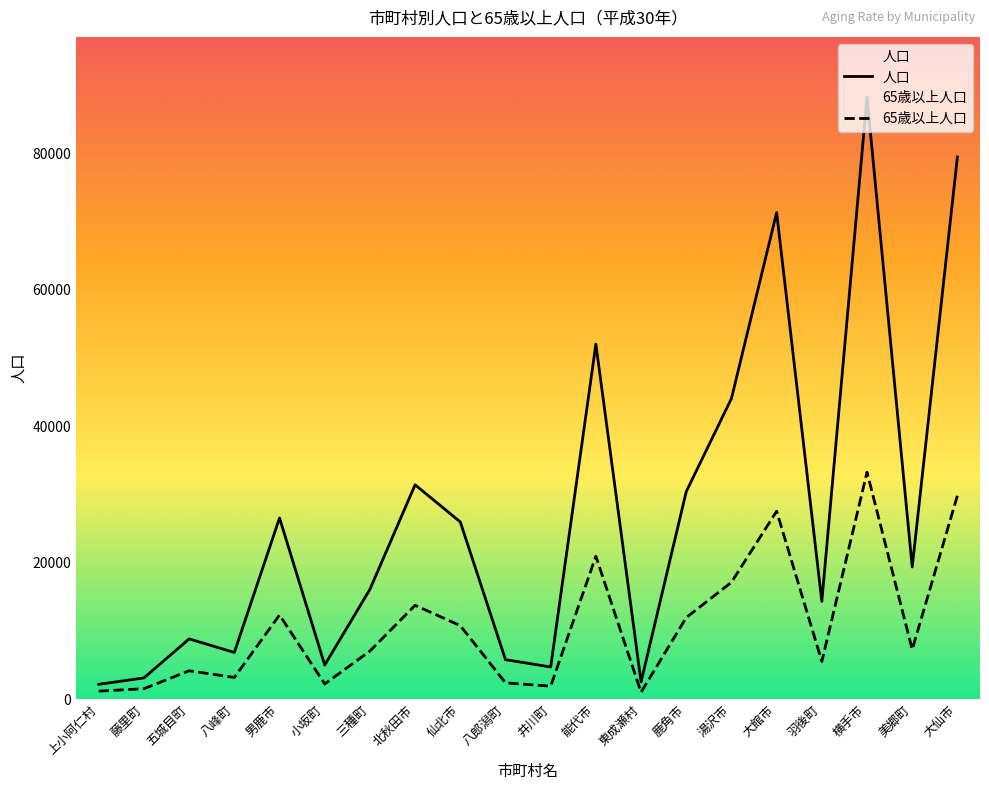

Is it true that 65歳以上人口 equals 453 at 上小阿仁村?

False